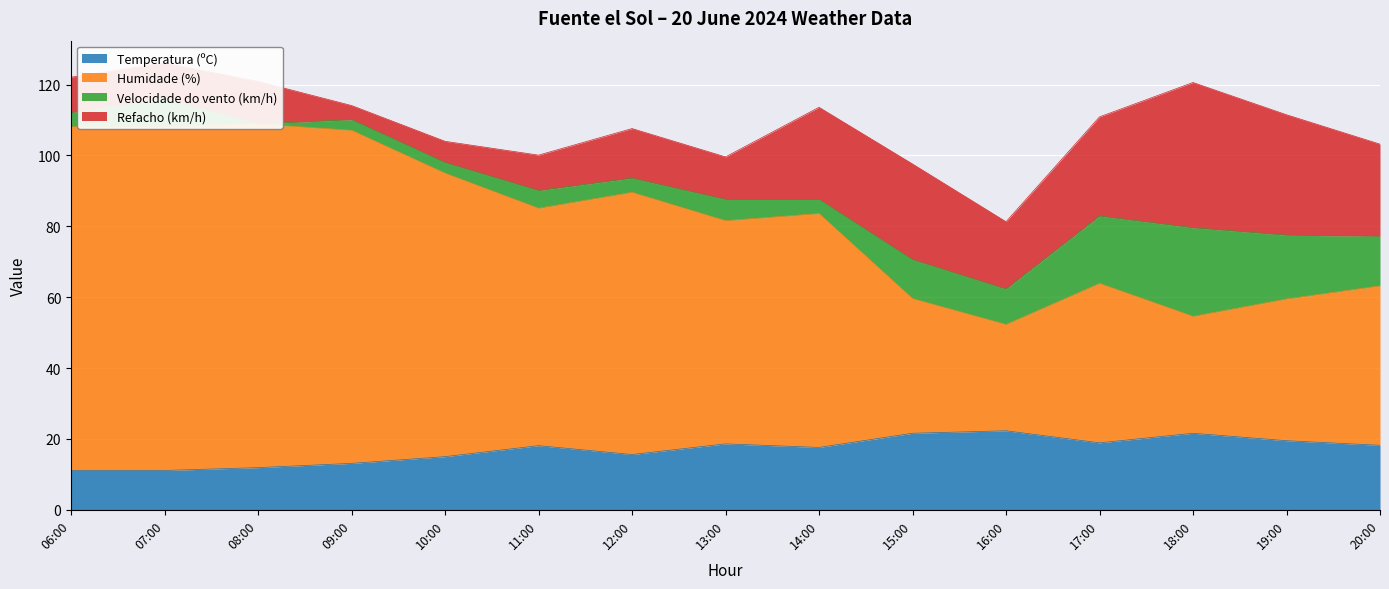

The value of Humidade (%) at 20:00 is 44.1. True or false?

False